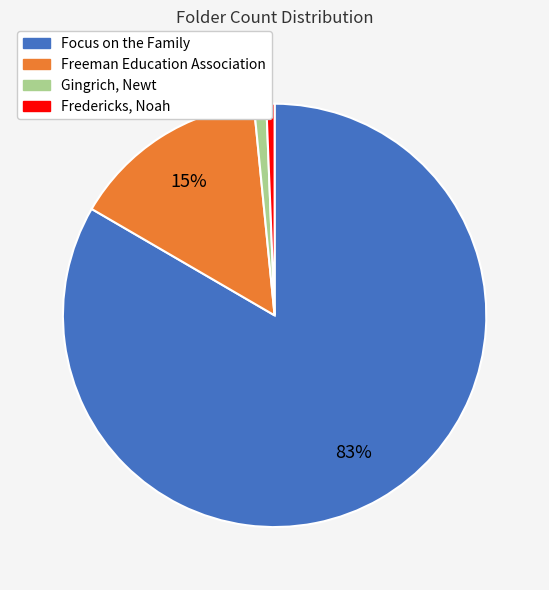

How many slices are in this pie chart?

4